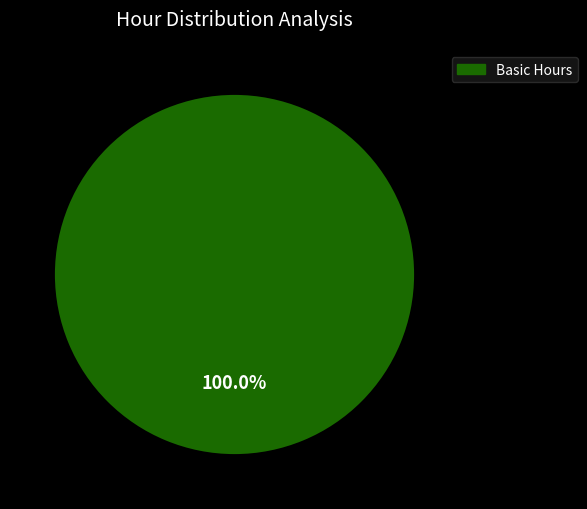

Is there any slice that represents more than half of the pie?

Yes